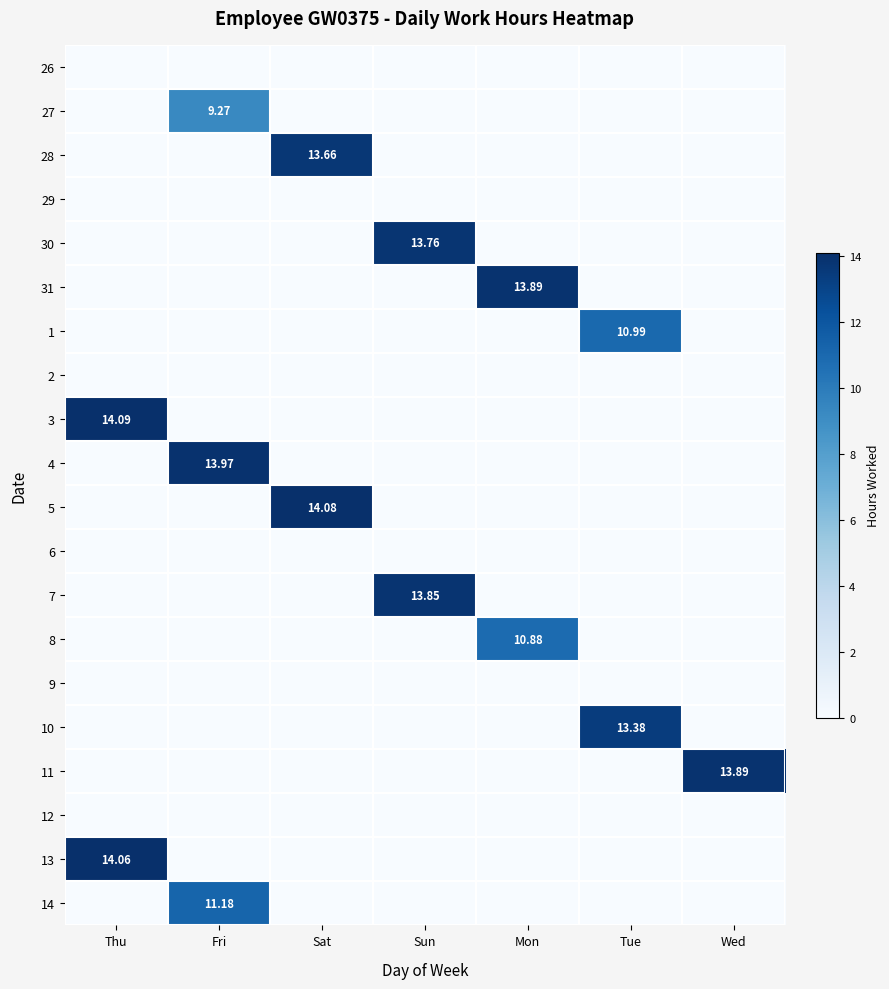

What is the difference between the maximum and minimum values in the 30 series?

13.8